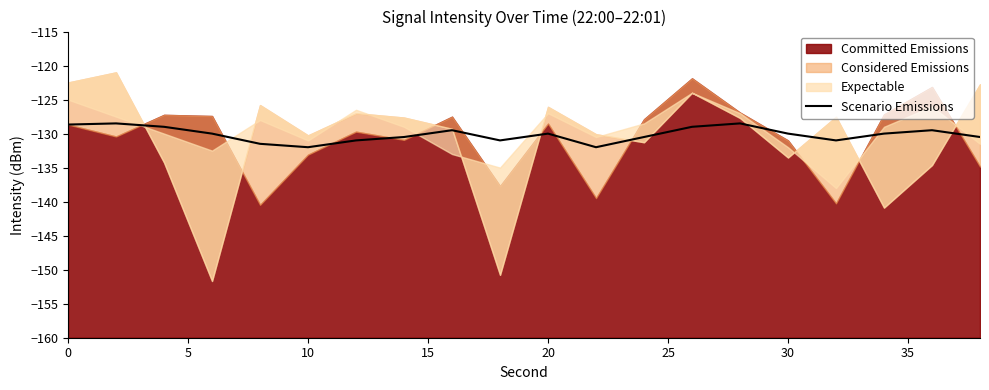

What is the sum of all values?

-2602.7